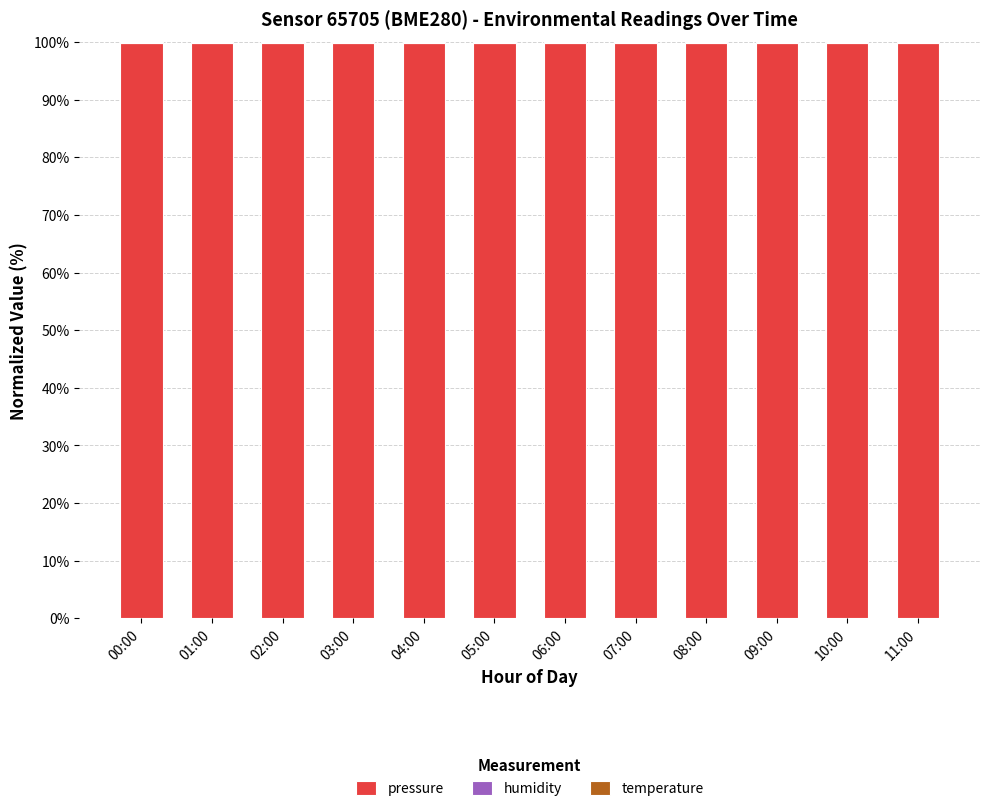

Is it true that pressure equals 99.9 at 10:00?

True